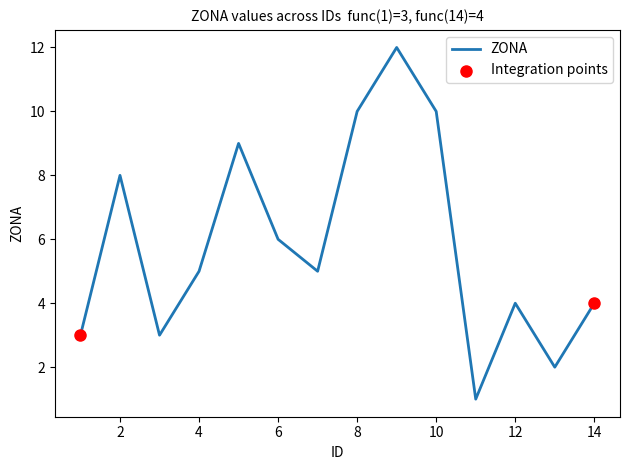

What is the greatest value displayed?

12